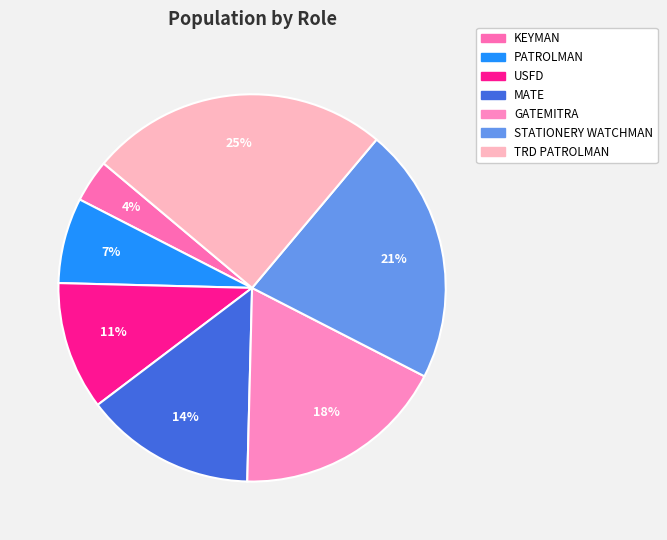

The TRD PATROLMAN slice represents 37% of the pie. True or false?

False